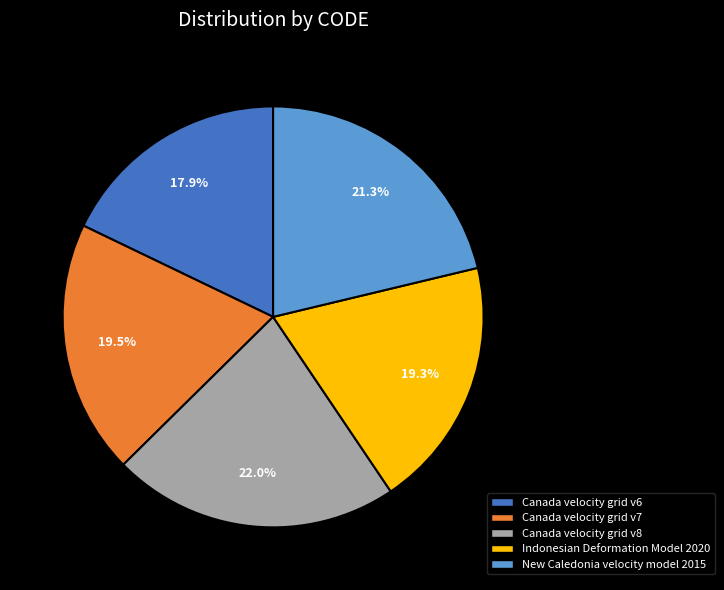

Is Indonesian Deformation Model 2020 the majority of the pie?

No